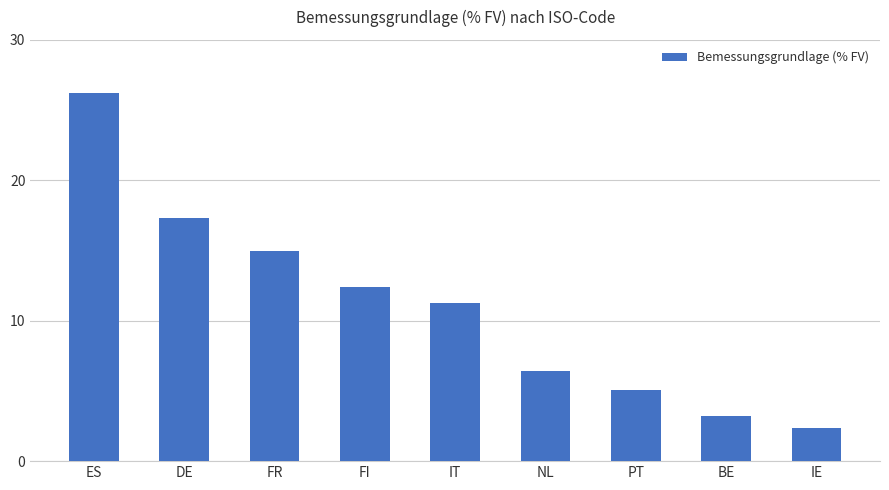

At which label does the data first exceed 11?

ES